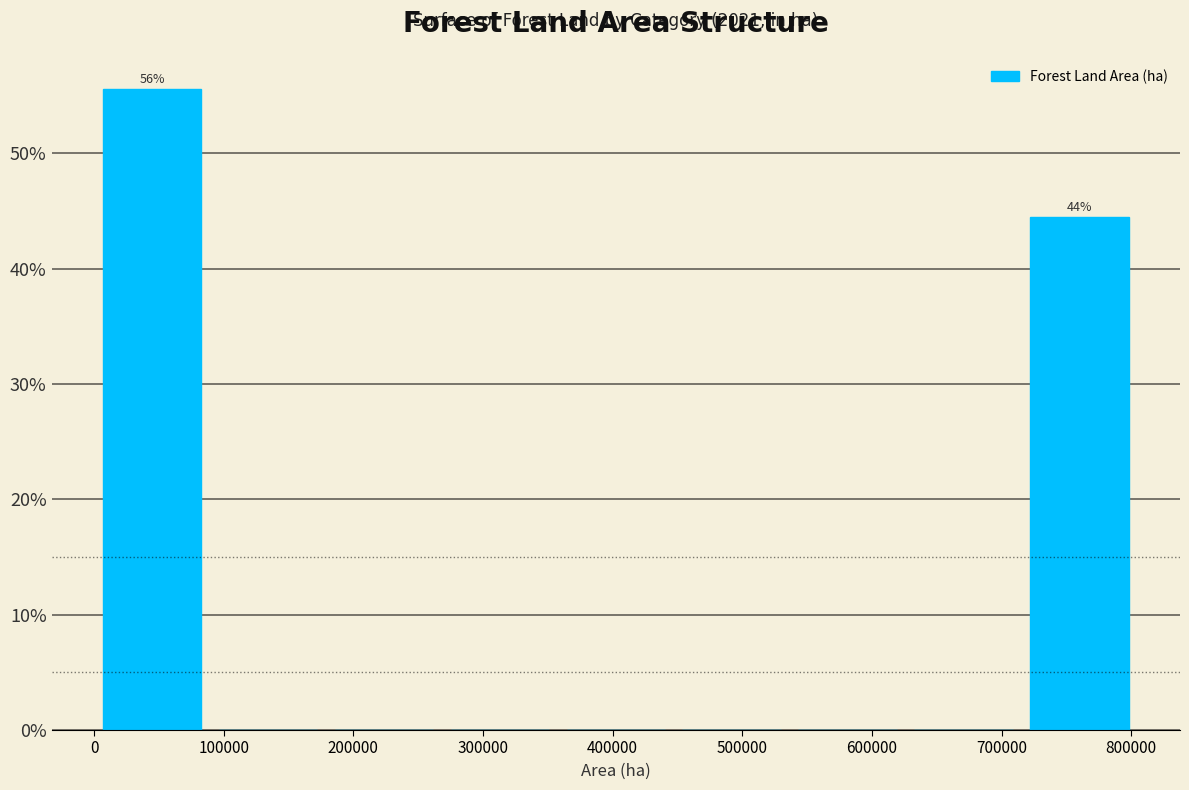

Which range on the x-axis has the tallest bar?

0 to 90000